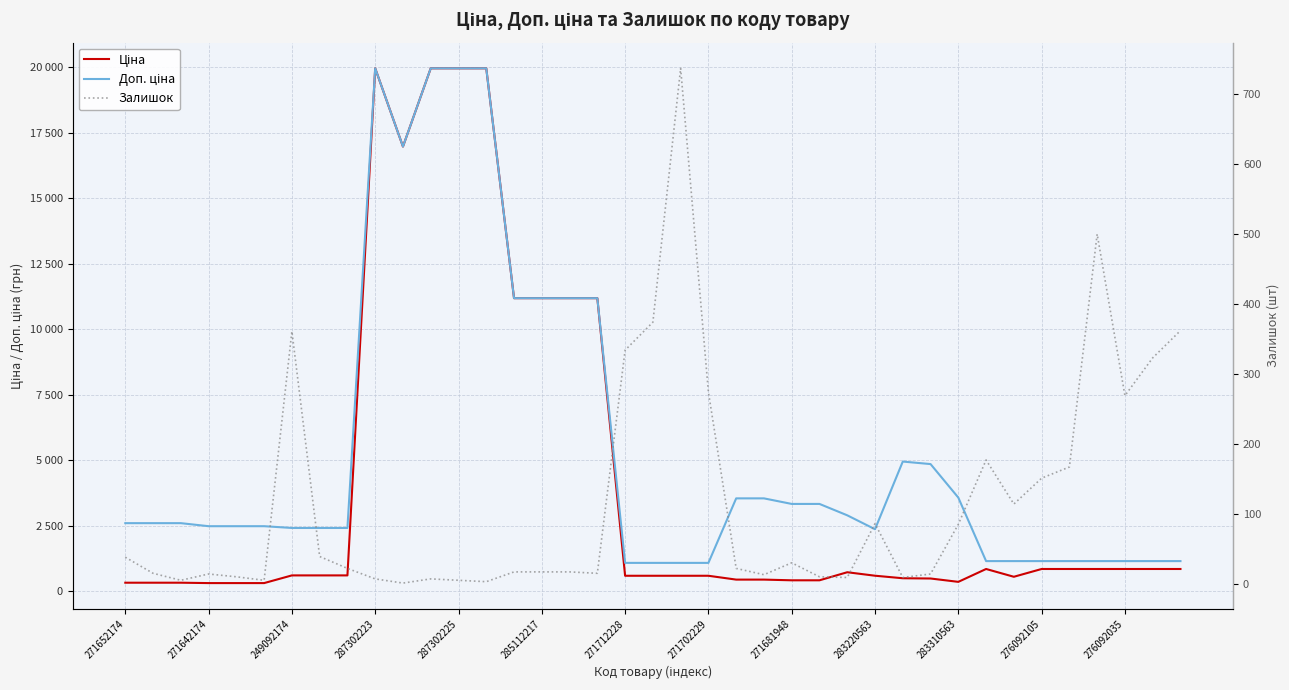

Does the chart display data point markers on the line(s)?

No